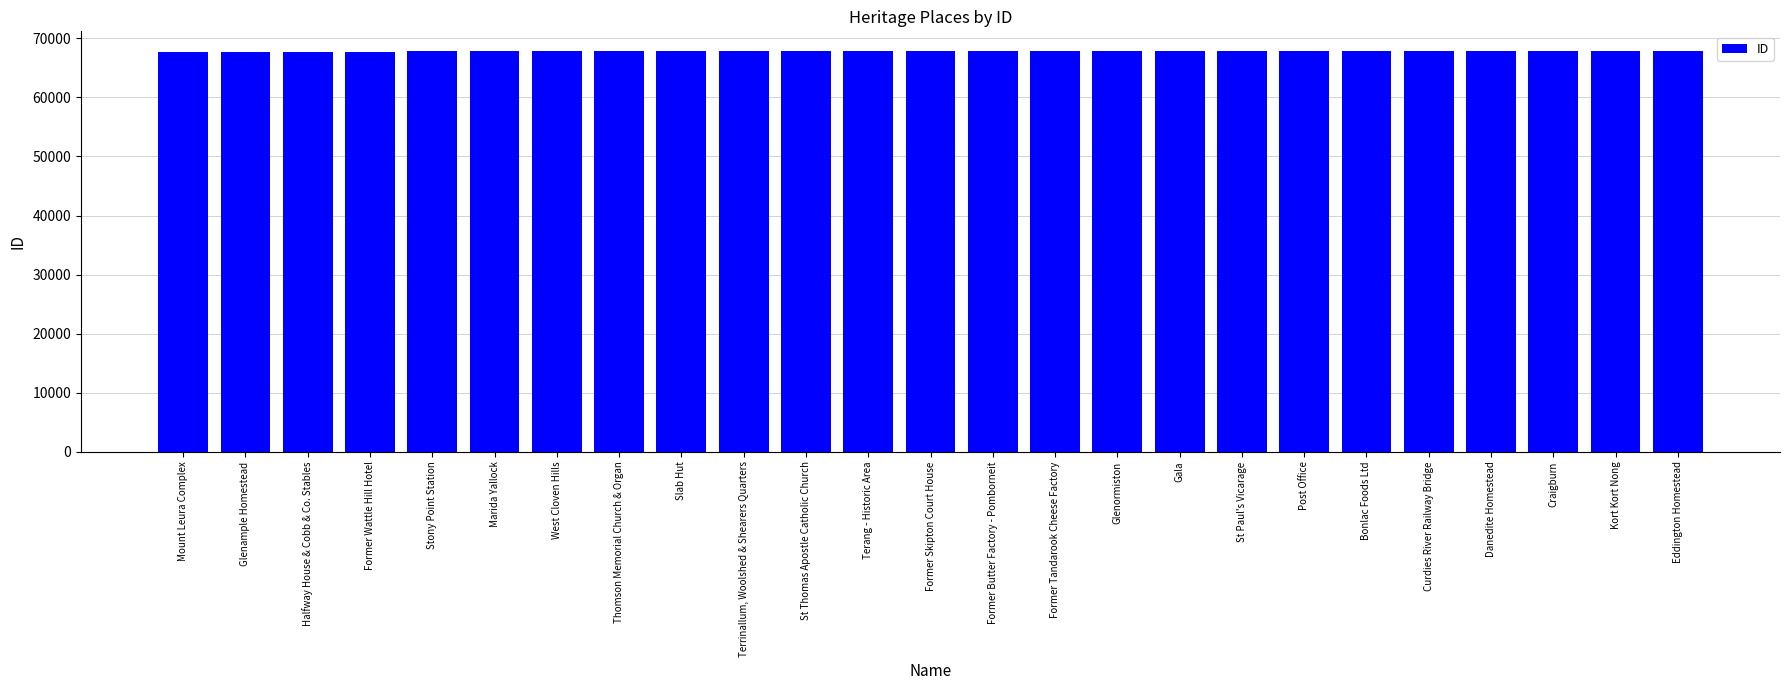

True or false: the data shows 67788 at Slab Hut.

True